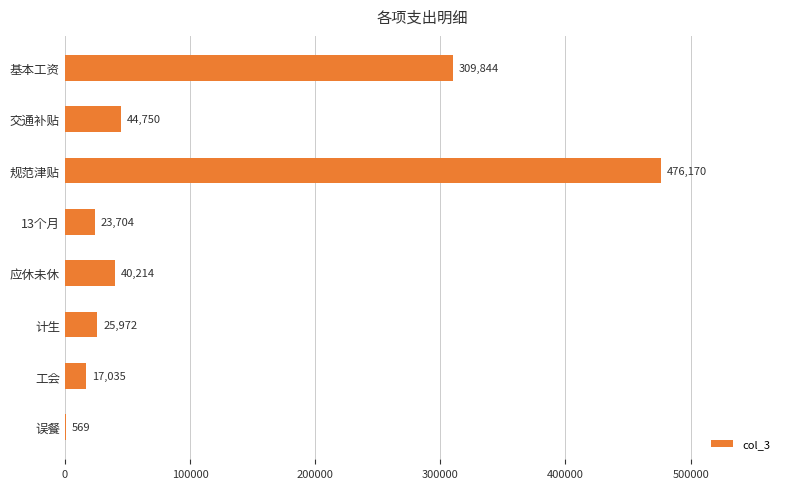

Where is the data nearest to the value 238369?

基本工资